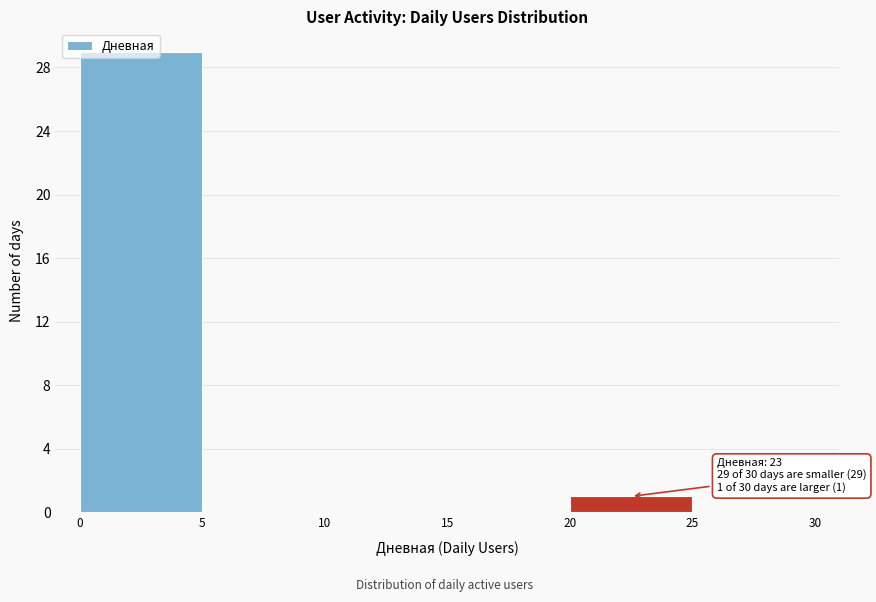

Over which range of the x-axis is the bar tallest?

0 to 5